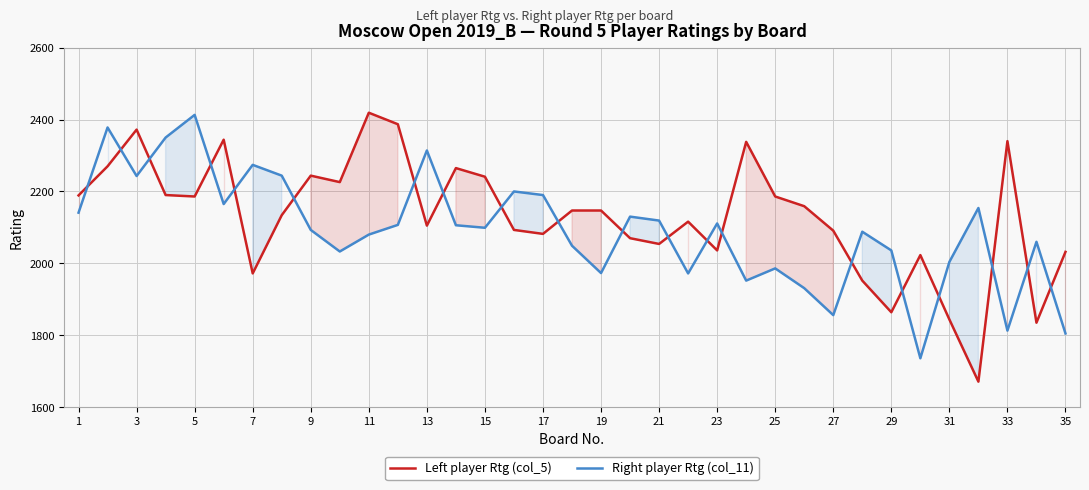

True or false: Right player Rtg (col_11) has more than 0 points higher than both neighbors.

True